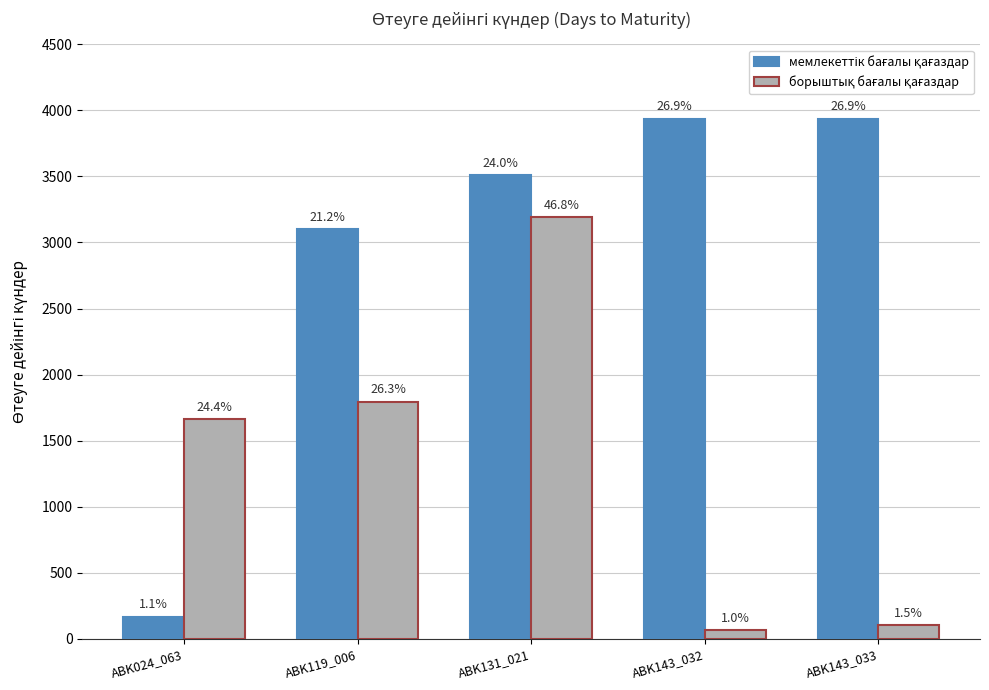

What is the total value across all series at ABK131_021?

6700